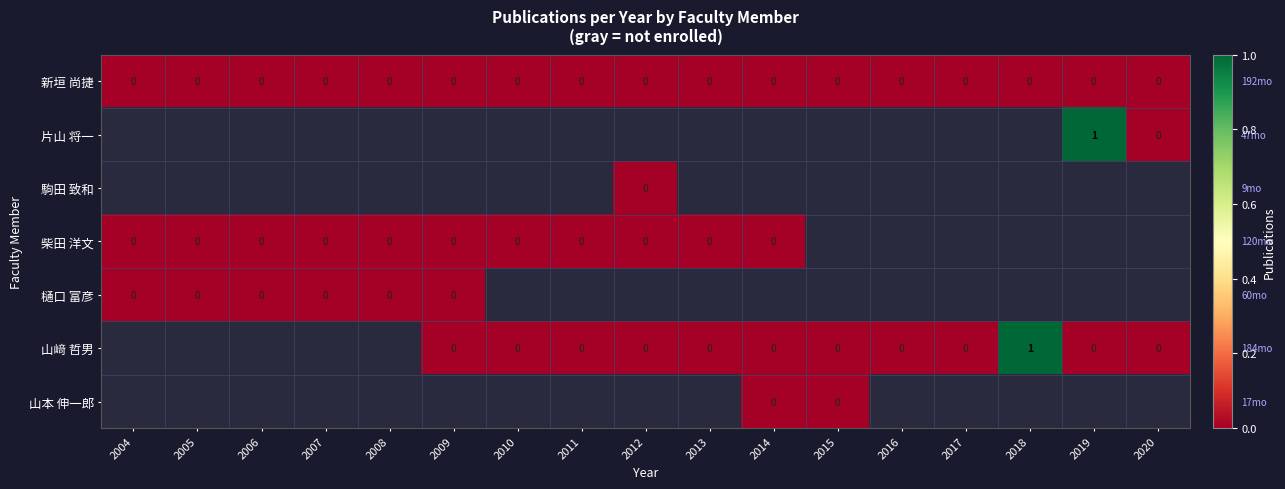

What is the maximum value shown in the chart?

1.0